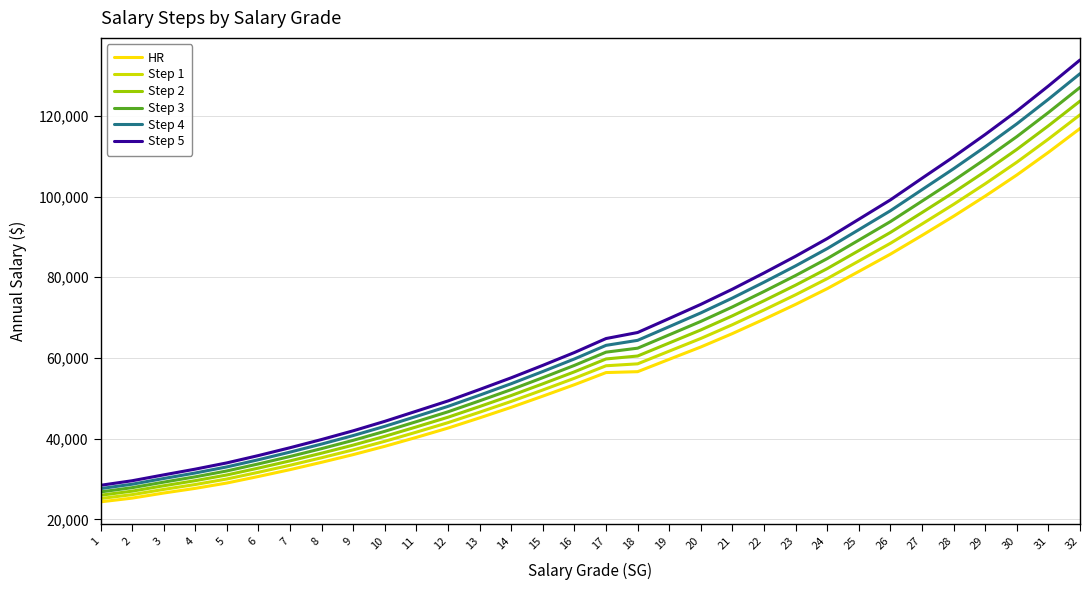

What is the spread (max minus min) of values at 24?

12410